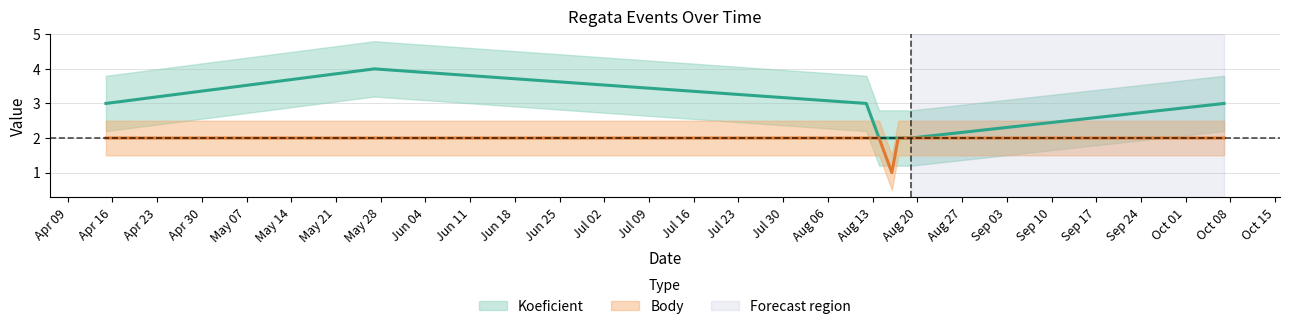

What is the value of the Body point at the 8th from the left?

2